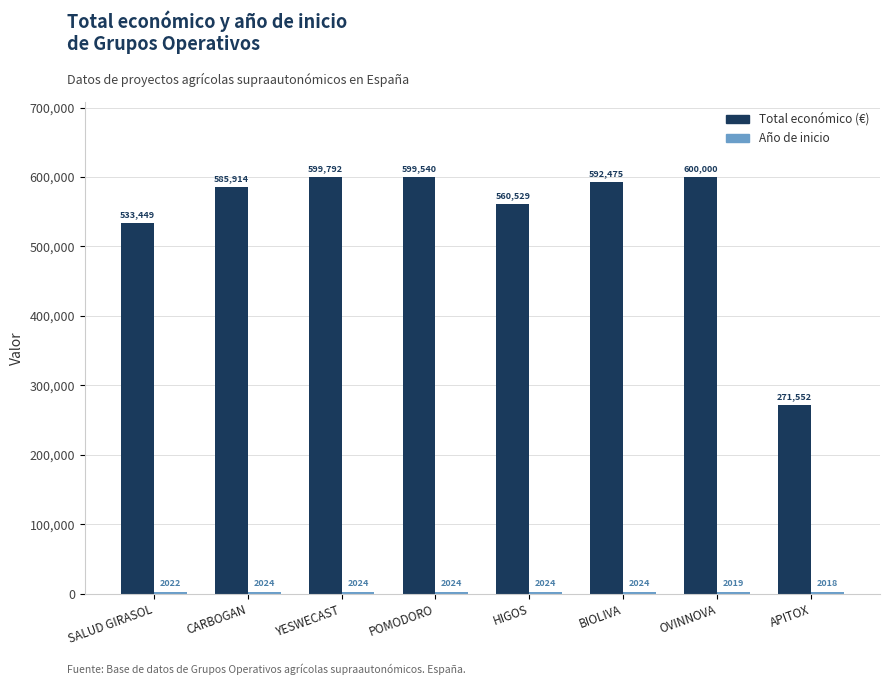

The value of Total económico (€) at HIGOS is 772588. True or false?

False